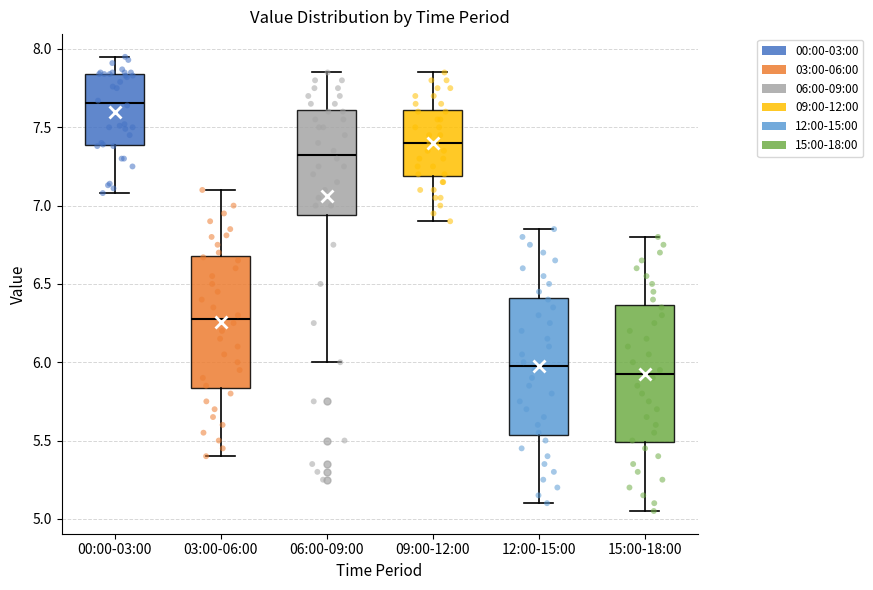

Where does the upper whisker of the box for 03:00-06:00 end on the y-axis? The values are not printed on the chart, so give them approximately, as read against the axis.

7.10